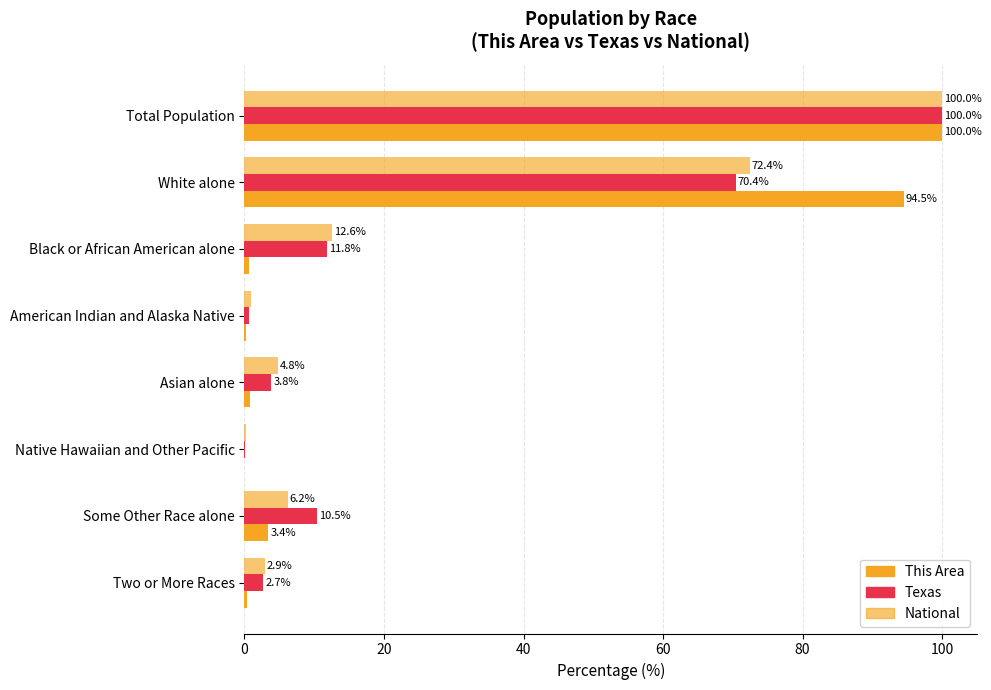

Reading right to left, extract all data points from this chart.

This Area: 0.4	3.4	0.0	0.8	0.2	0.7	94.5	100.0
Texas: 2.7	10.5	0.1	3.8	0.7	11.8	70.4	100.0
National: 2.9	6.2	0.2	4.8	0.9	12.6	72.4	100.0